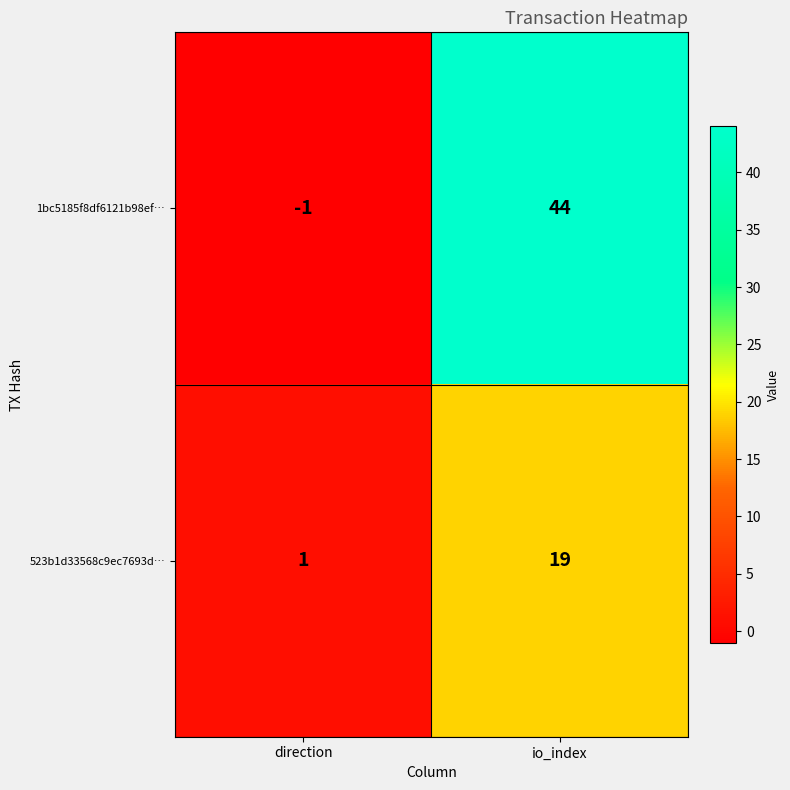

What is the maximum value shown in the chart?

44